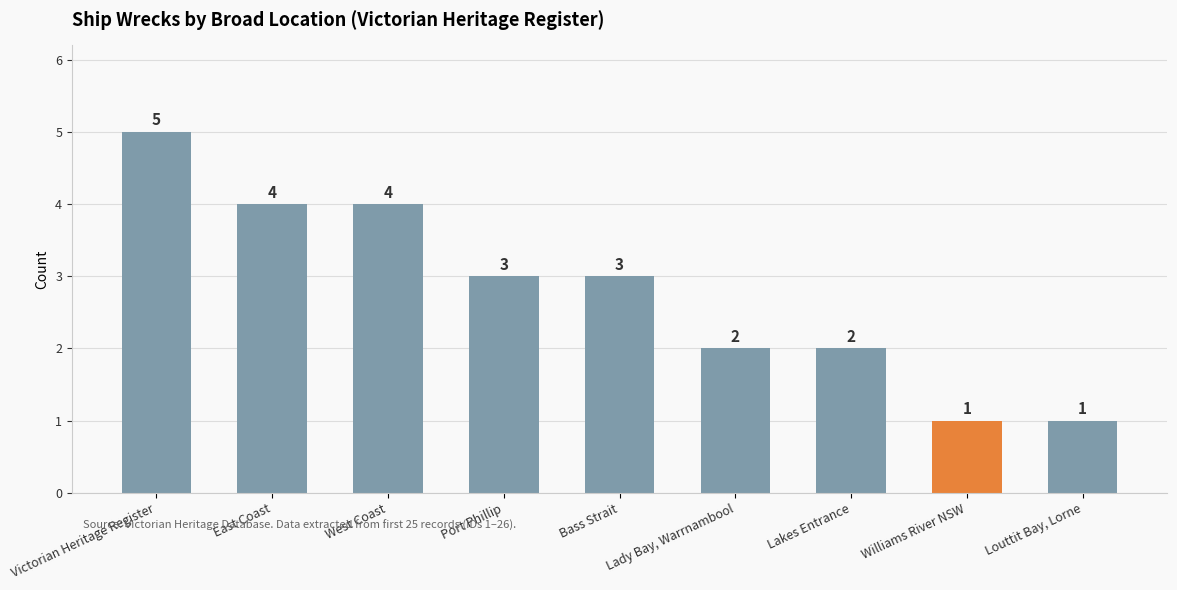

What is the maximum value shown in the chart?

5